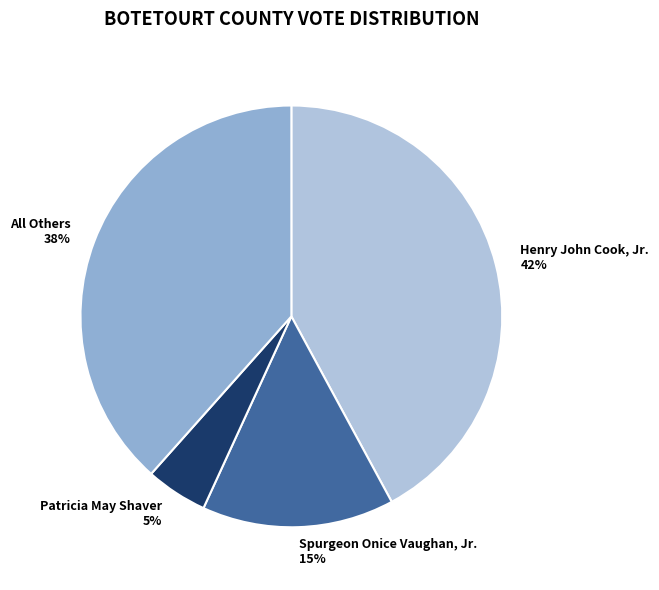

Rank the categories by value from lowest to highest.

Patricia May Shaver, Spurgeon Onice Vaughan, Jr., All Others, Henry John Cook, Jr.